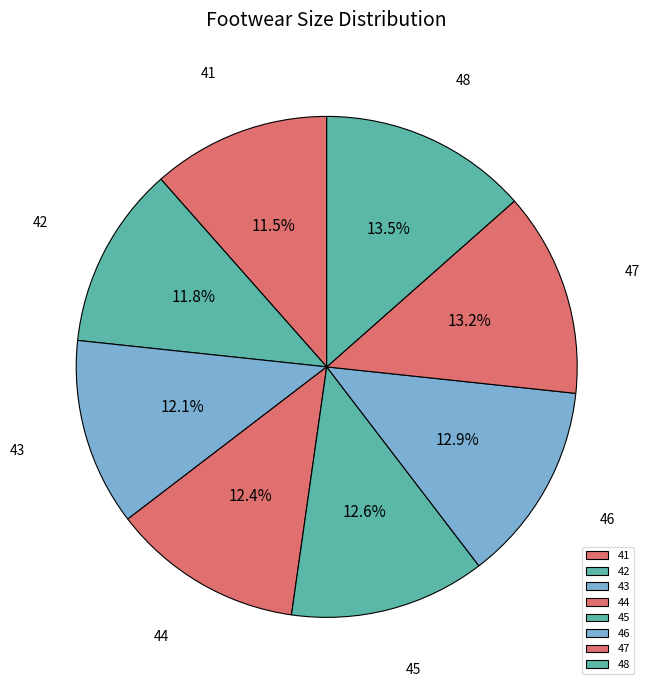

Is there a majority slice in this chart?

No